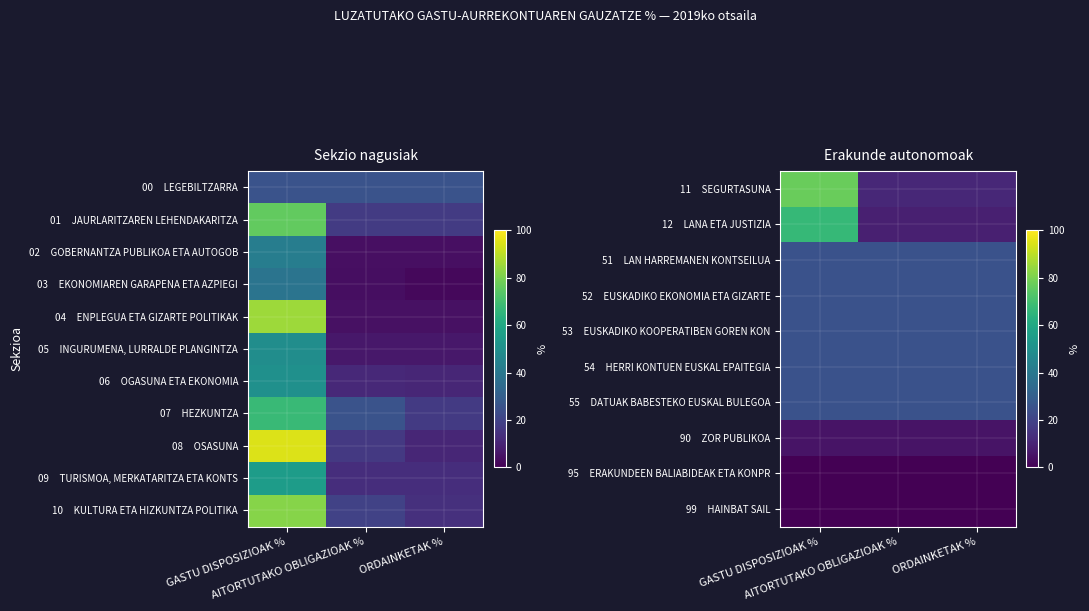

Between GASTU DISPOSIZIOAK % and AITORTUTAKO OBLIGAZIOAK %, which is larger?

GASTU DISPOSIZIOAK %